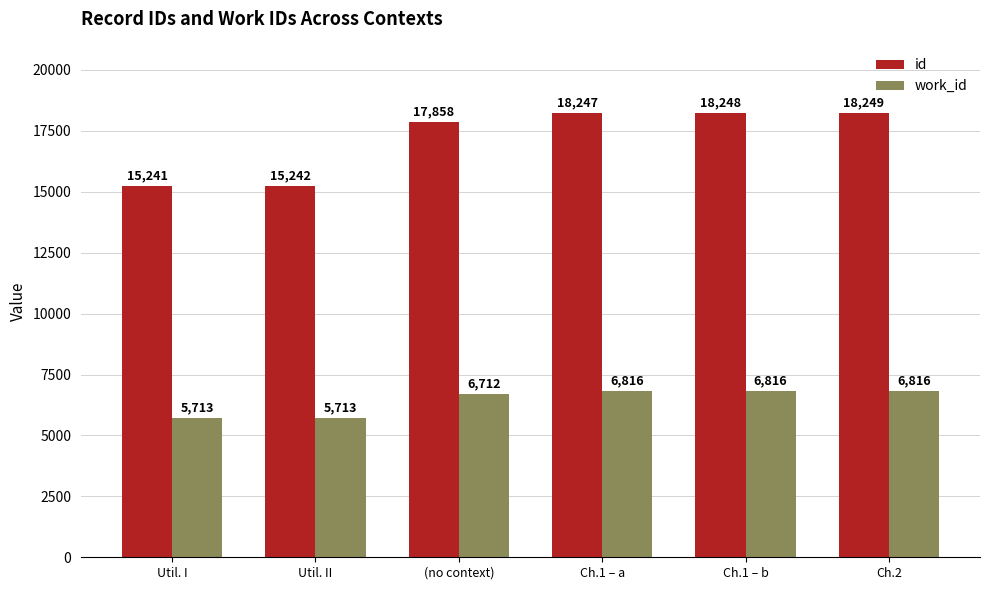

At which category is the sum across all series the highest?

Ch.2